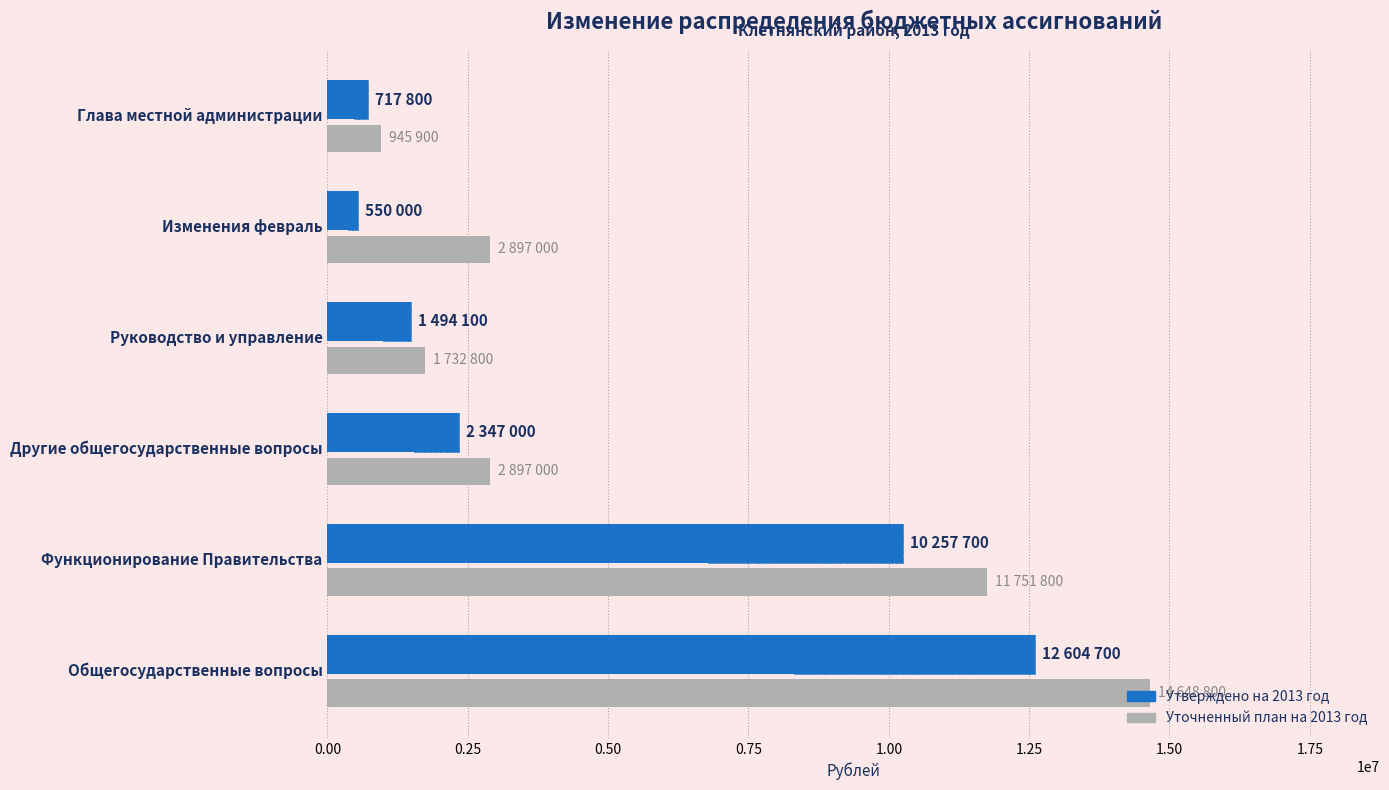

Rank the series by their maximum value, from lowest to highest.

Утверждено на 2013 год, Уточненный план на 2013 год